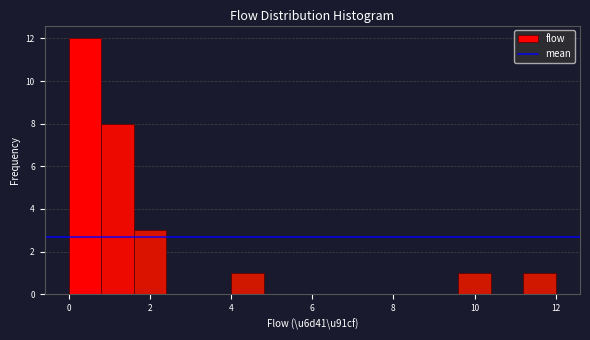

Reading left to right, transcribe this chart: for each bar, give the range it covers on the x-axis and its height. The values are not printed on the chart, so give them approximately, as read against the axis.

0.0 to 0.8: 12
0.8 to 1.6: 8
1.6 to 2.4: 3
2.4 to 3.2: 0
3.2 to 4.0: 0
4.0 to 4.8: 1
4.8 to 5.6: 0
5.6 to 6.4: 0
6.4 to 7.2: 0
7.2 to 8.0: 0
8.0 to 8.8: 0
8.8 to 9.6: 0
9.6 to 10.4: 1
10.4 to 11.2: 0
11.2 to 12.0: 1